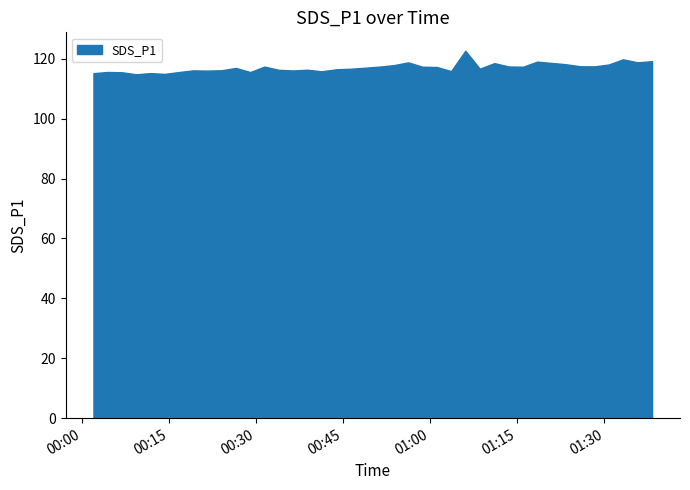

What is the greatest value displayed?

122.7